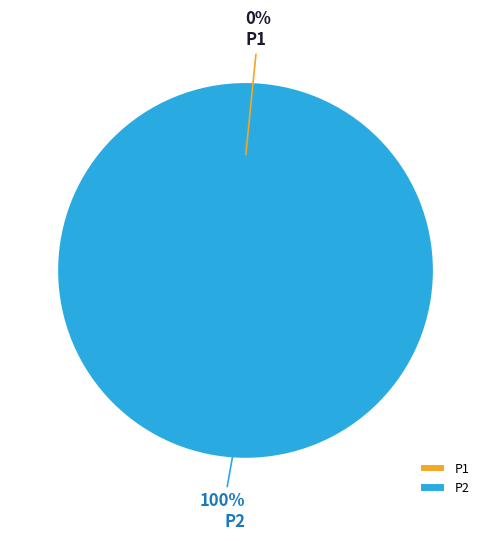

Which category has the biggest portion of the pie?

P2